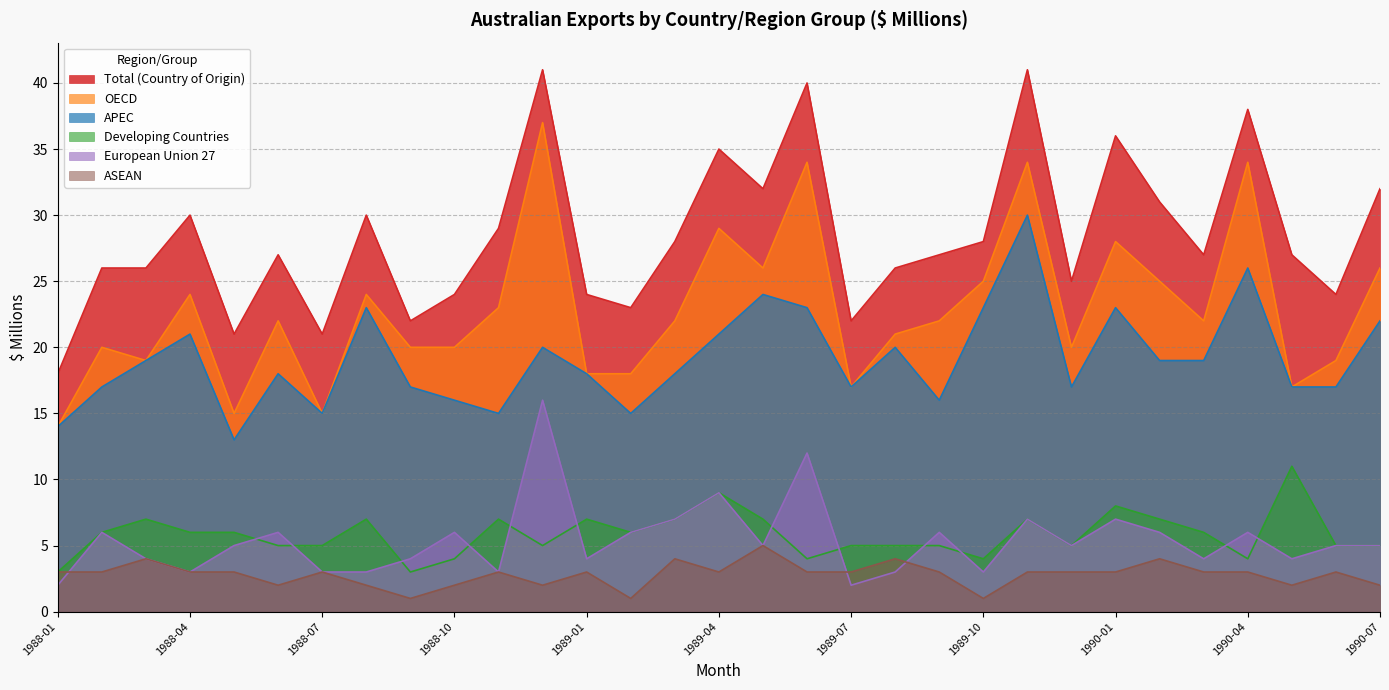

True or false: European Union 27 and APEC cross at least once.

False